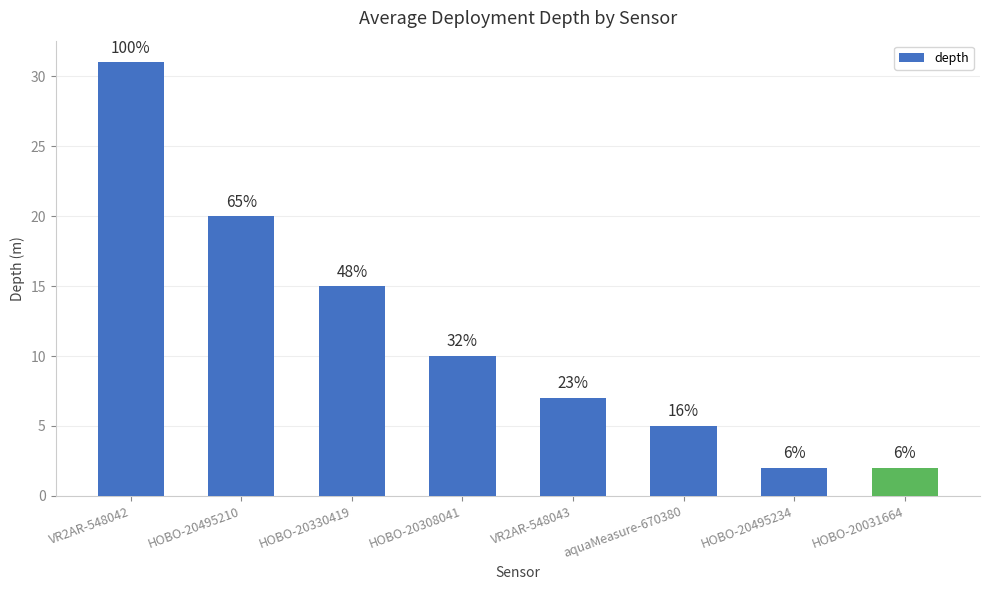

The chart shows a value of 7 at VR2AR-548043. True or false?

True